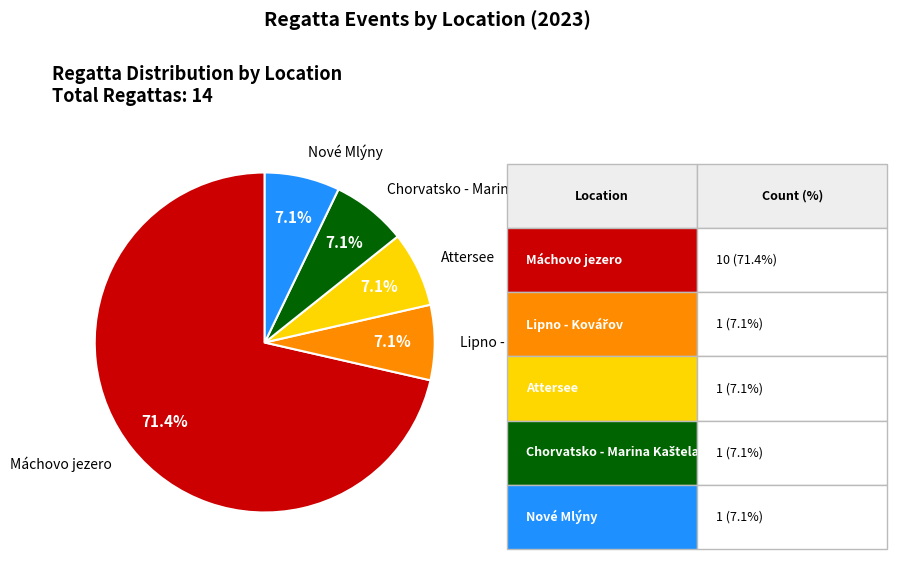

Is there any slice that represents more than half of the pie?

Yes